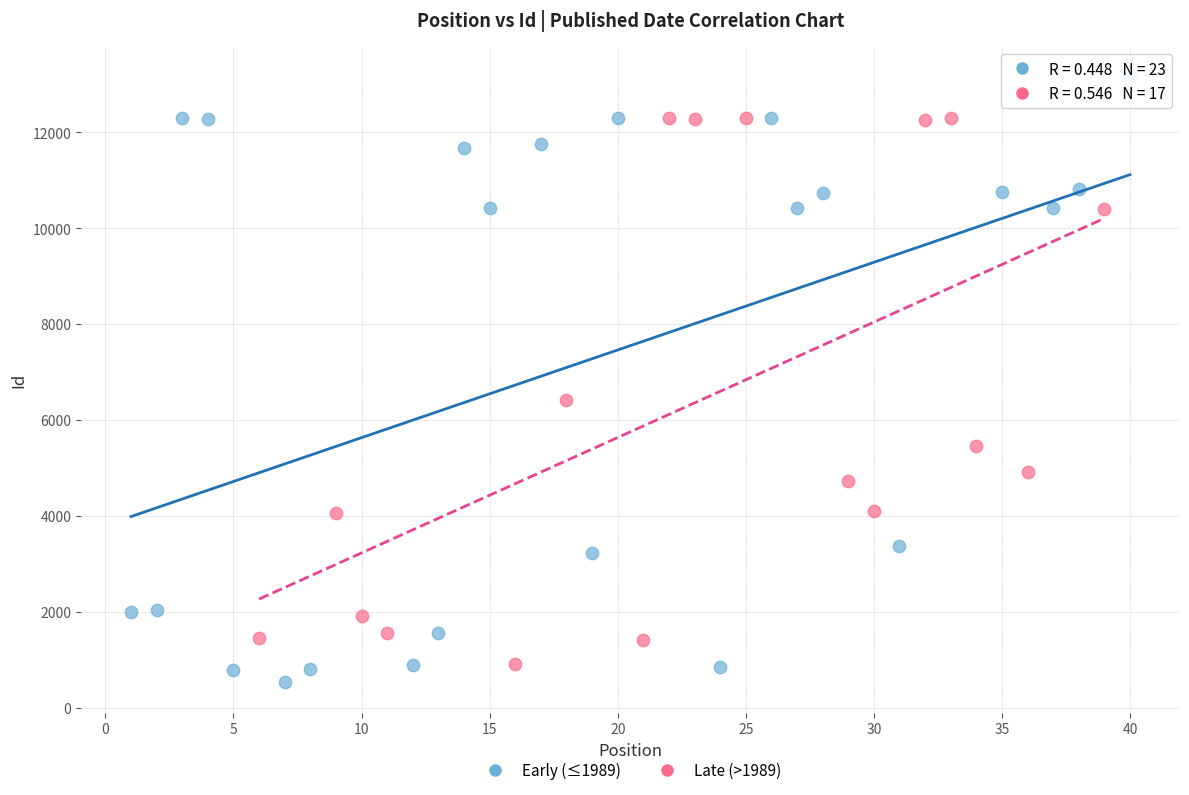

Which series reaches the minimum Y coordinate?

Early (≤1989)